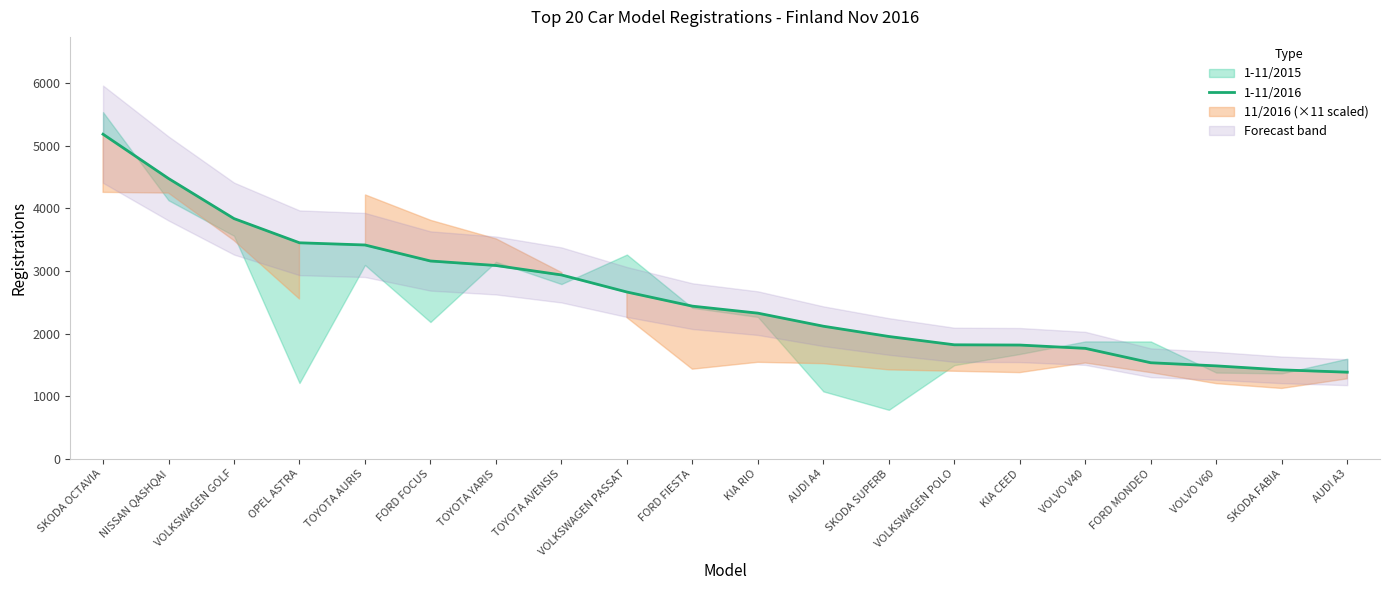

Is this an area chart (filled region under the line)?

No